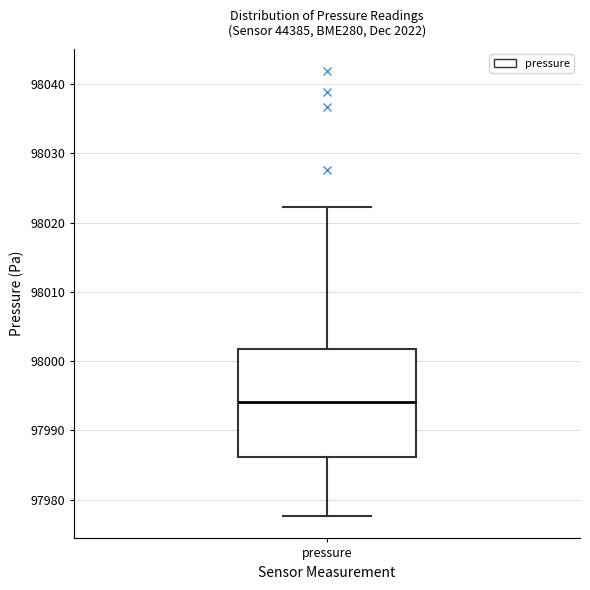

Read this box plot against the y-axis: the position of the median line, the range covered by the box, and the ends of both whiskers. The values are not printed on the chart, so give them approximately, as read against the axis.

median 97994, box 97986 to 98002, whiskers 97978 to 98022